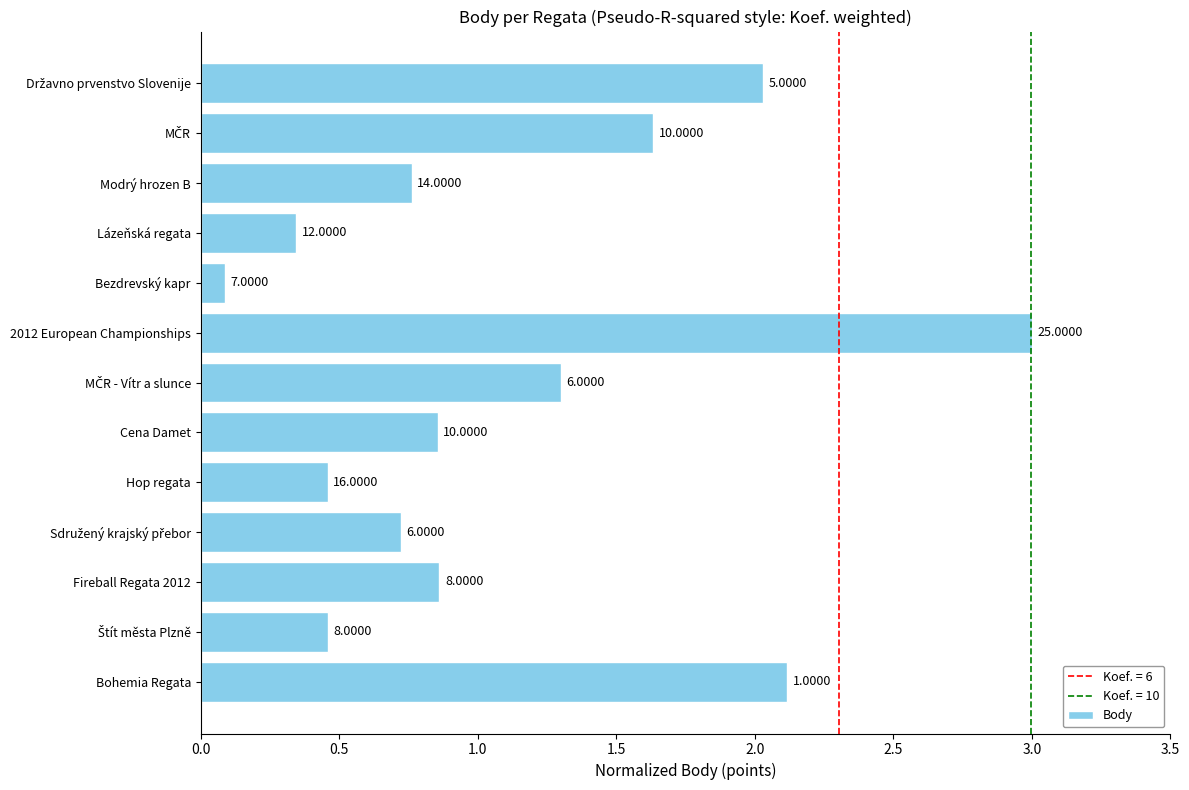

What is the difference between the maximum and minimum values?

2.9